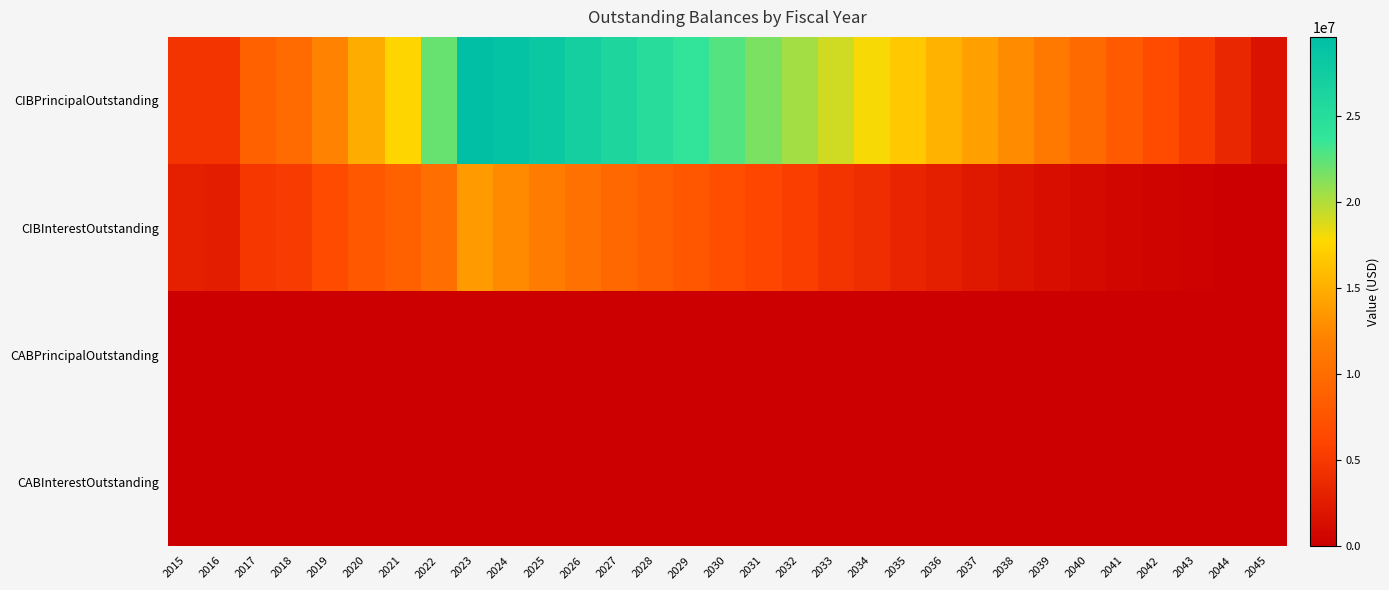

Reading left to right, extract all data points from this chart.

CIBPrincipalOutstanding: 2015=4600000.0	2016=4600000.0	2017=8705000.0	2018=9940000.0	2019=12085000.0	2020=14825000.0	2021=17475000.0	2022=22090000.0	2023=29600000.0	2024=29100000.0	2025=28100000.0	2026=27090000.0	2027=26050000.0	2028=24970000.0	2029=23875000.0	2030=22745000.0	2031=21575000.0	2032=20385000.0	2033=19170000.0	2034=17930000.0	2035=16670000.0	2036=15365000.0	2037=14010000.0	2038=12625000.0	2039=11205000.0	2040=9745000.0	2041=8200000.0	2042=6645000.0	2043=5055000.0	2044=3420000.0	2045=1710000.0
CIBInterestOutstanding: 2015=2811372.3	2016=2605370.8	2017=4870764.5	2018=5158375.7	2019=6683410.7	2020=7895554.5	2021=8862367.0	2022=10112445.3	2023=13673007.8	2024=12566639.0	2025=11492842.7	2026=10467532.7	2027=9491858.9	2028=8566842.7	2029=7691329.5	2030=6859873.2	2031=6068774.5	2032=5318887.0	2033=4611877.0	2034=3949380.7	2035=3332507.6	2036=2762801.3	2037=2242160.7	2038=1772475.0	2039=1355486.3	2040=992790.6	2041=685631.2	2042=434606.2	2043=240406.2	2044=104593.8	2045=25781.2
CABPrincipalOutstanding: 2015=0.0	2016=0.0	2017=0.0	2018=0.0	2019=0.0	2020=0.0	2021=0.0	2022=0.0	2023=0.0	2024=0.0	2025=0.0	2026=0.0	2027=0.0	2028=0.0	2029=0.0	2030=0.0	2031=0.0	2032=0.0	2033=0.0	2034=0.0	2035=0.0	2036=0.0	2037=0.0	2038=0.0	2039=0.0	2040=0.0	2041=0.0	2042=0.0	2043=0.0	2044=0.0	2045=0.0
CABInterestOutstanding: 2015=0.0	2016=0.0	2017=0.0	2018=0.0	2019=0.0	2020=0.0	2021=0.0	2022=0.0	2023=0.0	2024=0.0	2025=0.0	2026=0.0	2027=0.0	2028=0.0	2029=0.0	2030=0.0	2031=0.0	2032=0.0	2033=0.0	2034=0.0	2035=0.0	2036=0.0	2037=0.0	2038=0.0	2039=0.0	2040=0.0	2041=0.0	2042=0.0	2043=0.0	2044=0.0	2045=0.0